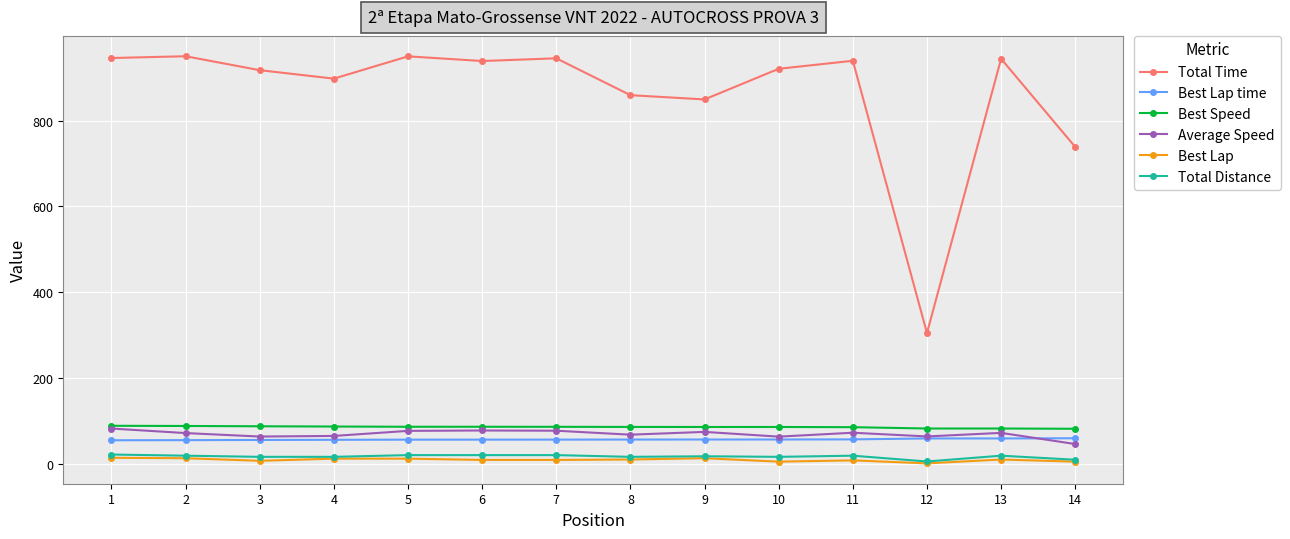

True or false: Average Speed and Total Distance cross at least once.

False